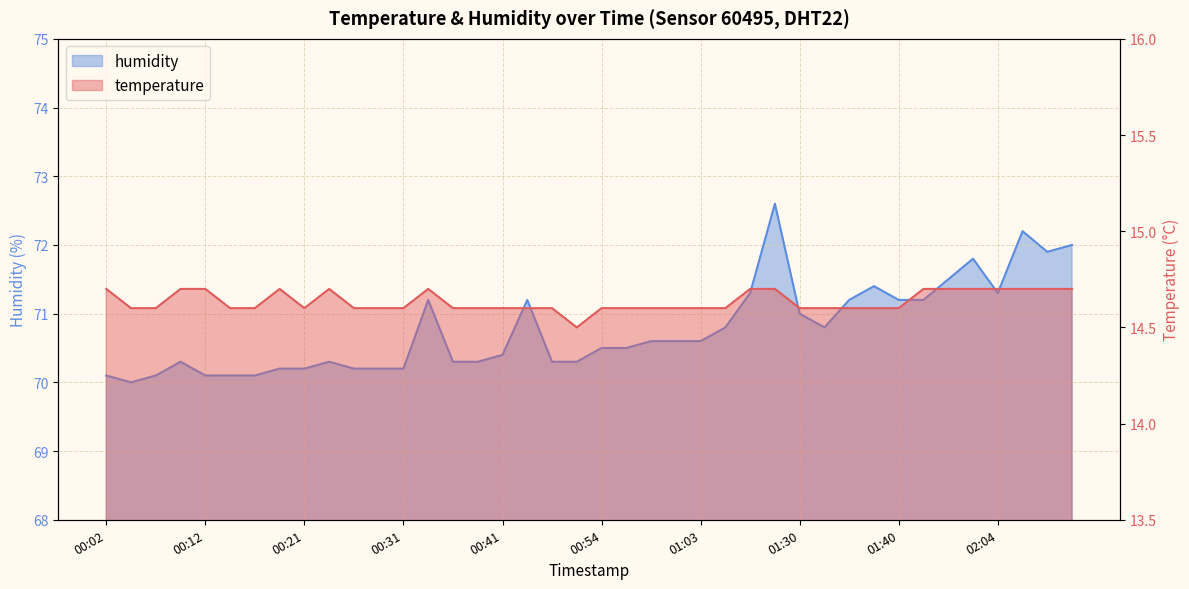

Reading left to right, list all the values displayed in this chart.

temperature: 14.7	14.6	14.6	14.7	14.7	14.6	14.6	14.7	14.6	14.7	14.6	14.6	14.6	14.7	14.6	14.6	14.6	14.6	14.6	14.5	14.6	14.6	14.6	14.6	14.6	14.6	14.7	14.7	14.6	14.6	14.6	14.6	14.6	14.7	14.7	14.7	14.7	14.7	14.7	14.7
humidity: 70.1	70.0	70.1	70.3	70.1	70.1	70.1	70.2	70.2	70.3	70.2	70.2	70.2	71.2	70.3	70.3	70.4	71.2	70.3	70.3	70.5	70.5	70.6	70.6	70.6	70.8	71.3	72.6	71.0	70.8	71.2	71.4	71.2	71.2	71.5	71.8	71.3	72.2	71.9	72.0